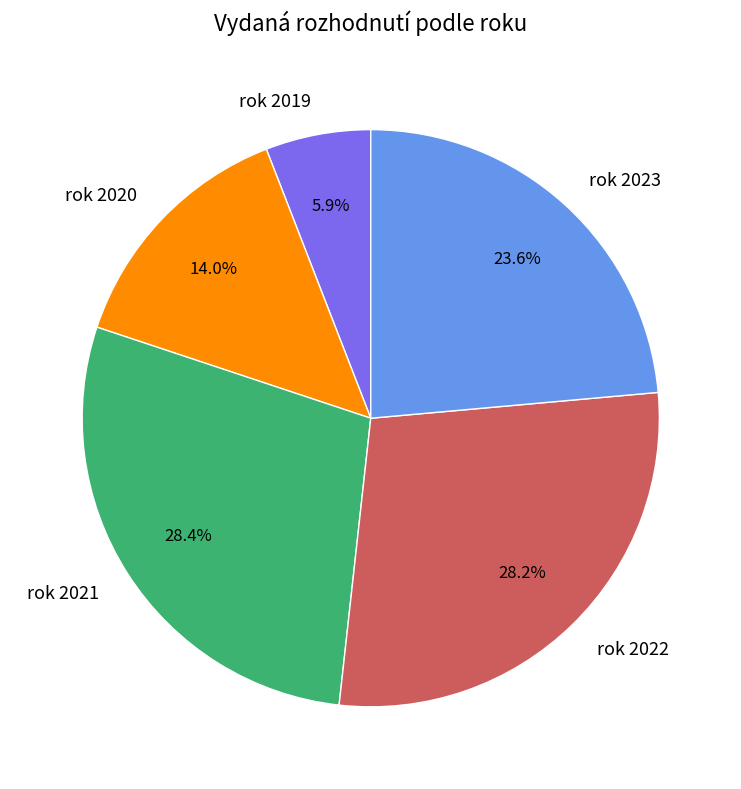

Which category has the smallest portion of the pie?

rok 2019